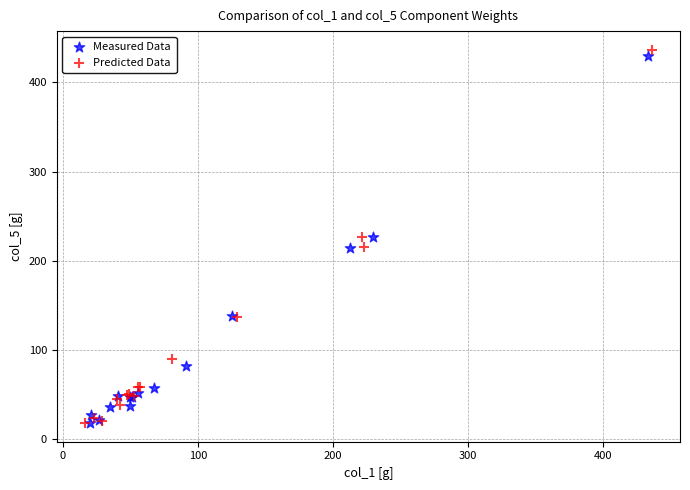

Which series has the widest spread of Y values?

Predicted Data